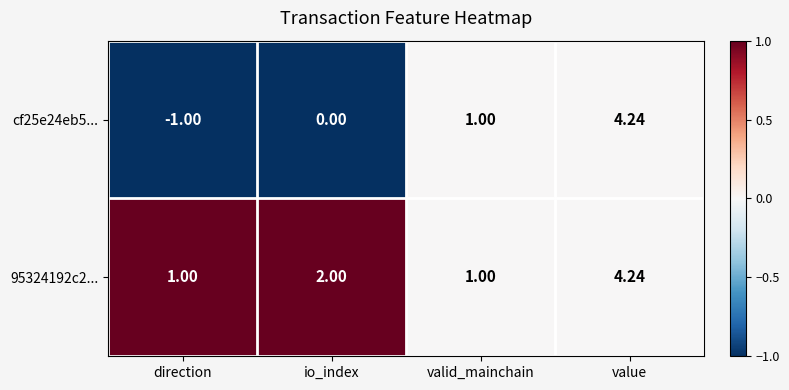

List the labels in order of cf25e24eb5... value, largest first.

value, valid_mainchain, io_index, direction